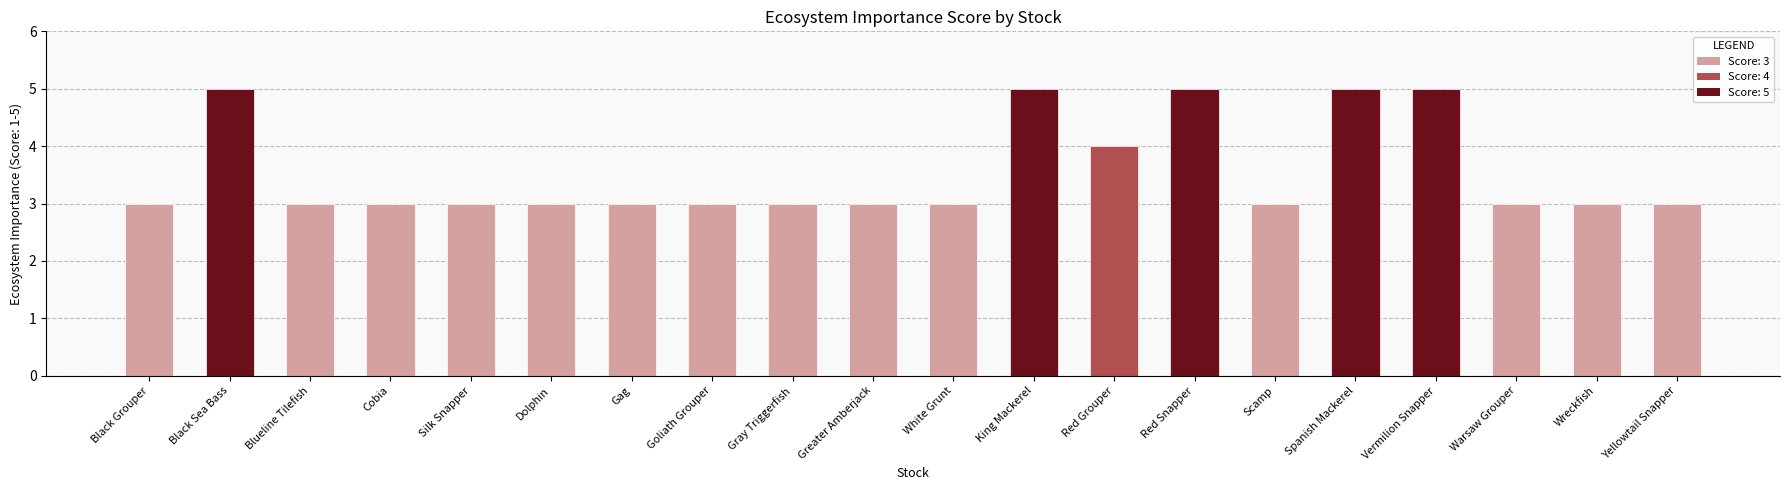

Approximately how many times larger is the value at Goliath Grouper compared to Black Grouper?

1.0